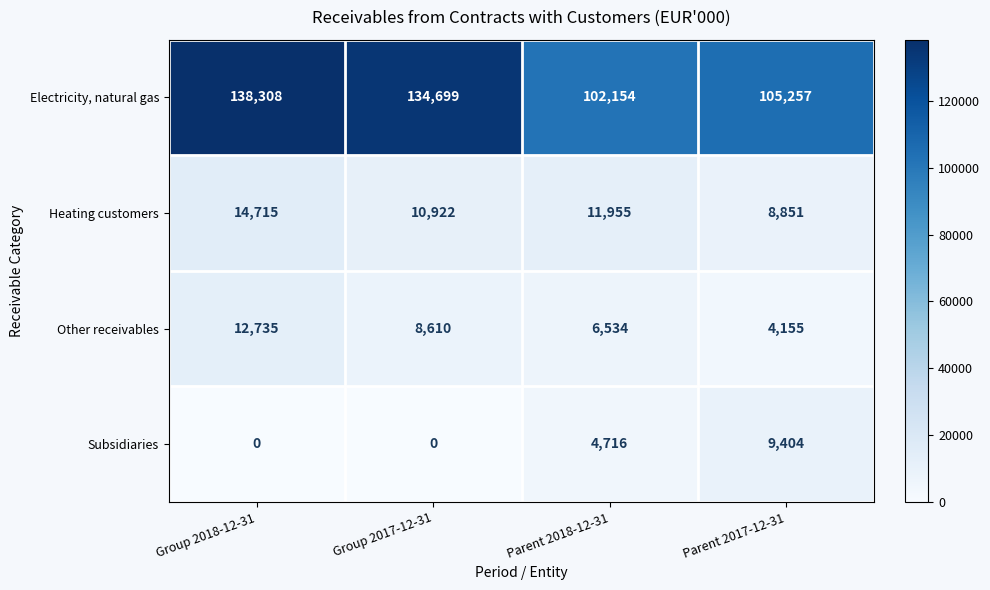

Count the number of data series in this chart.

4